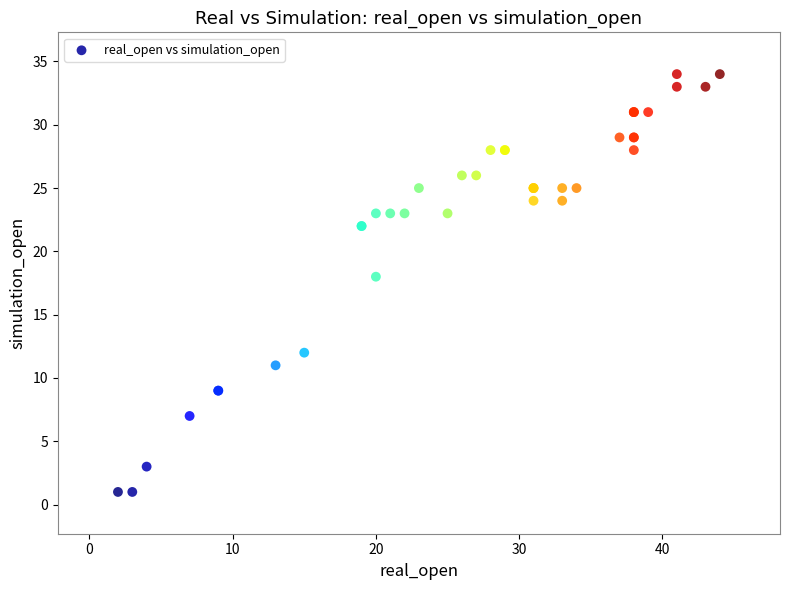

What Y value in the scatter plot is closest to 17?

18